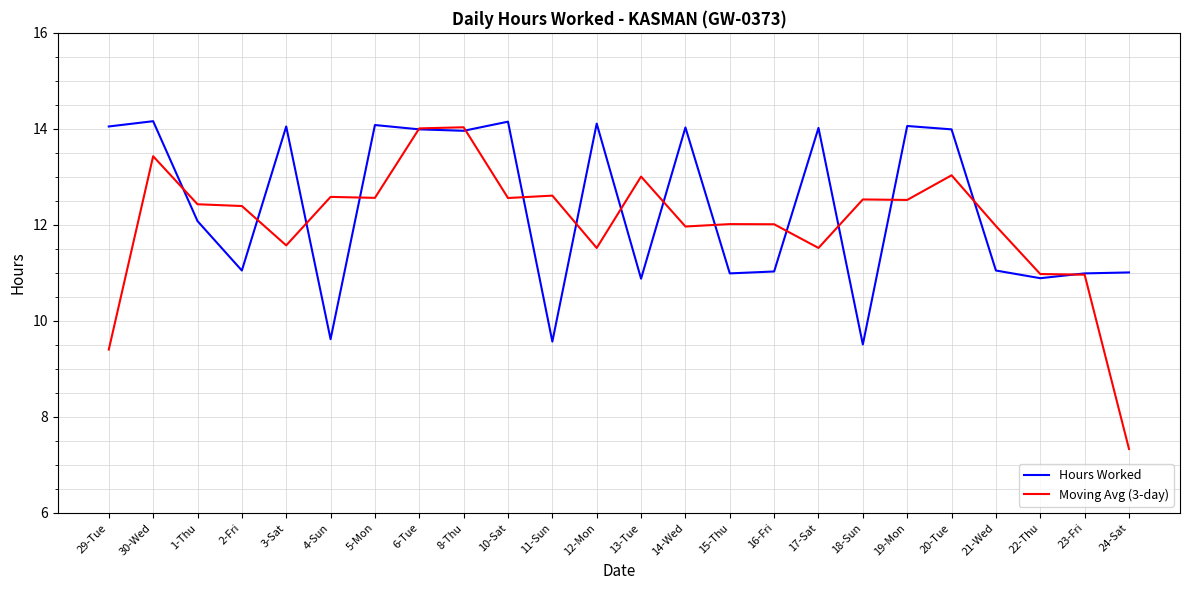

Which series has the widest spread of values?

Moving Avg (3-day)